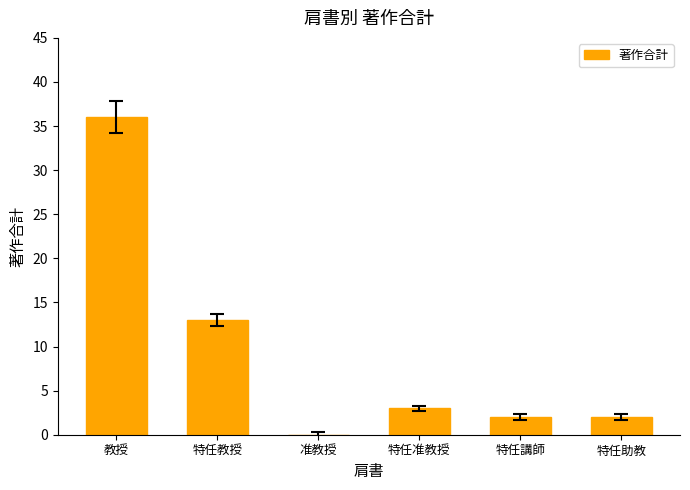

Which category has the highest value across all series?

教授